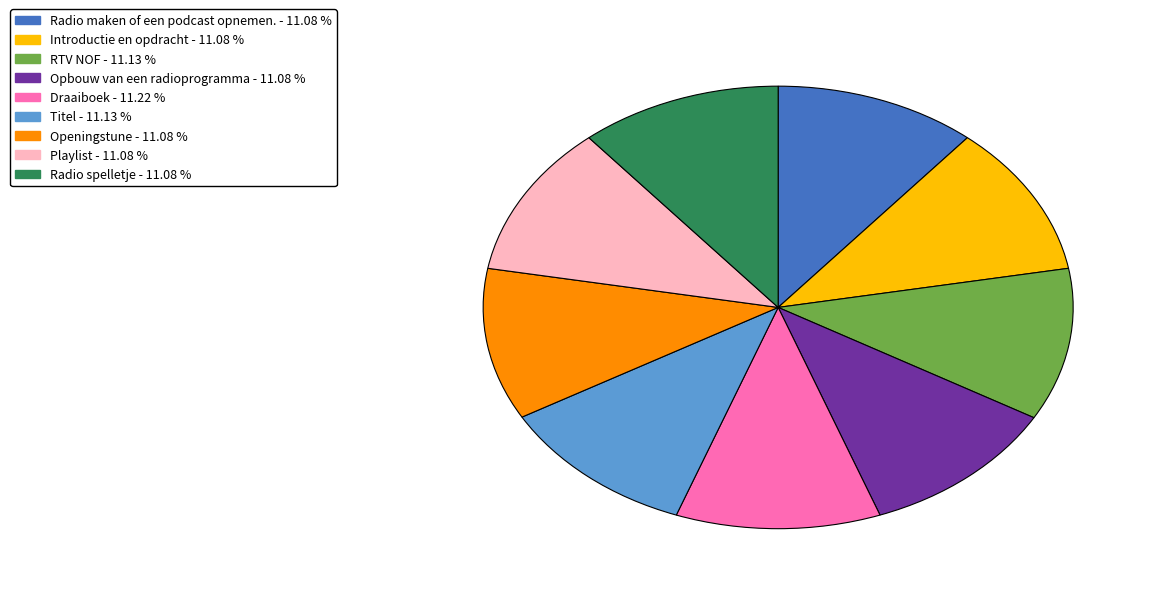

Approximately how many times larger is the value at Playlist compared to Titel?

1.0